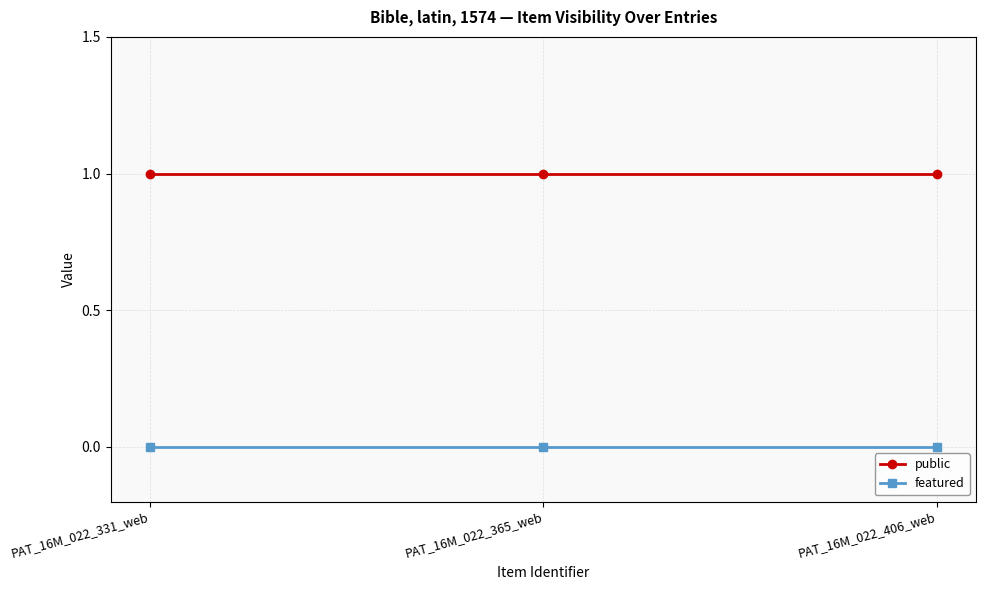

Rank the series by their average value, from lowest to highest.

featured, public